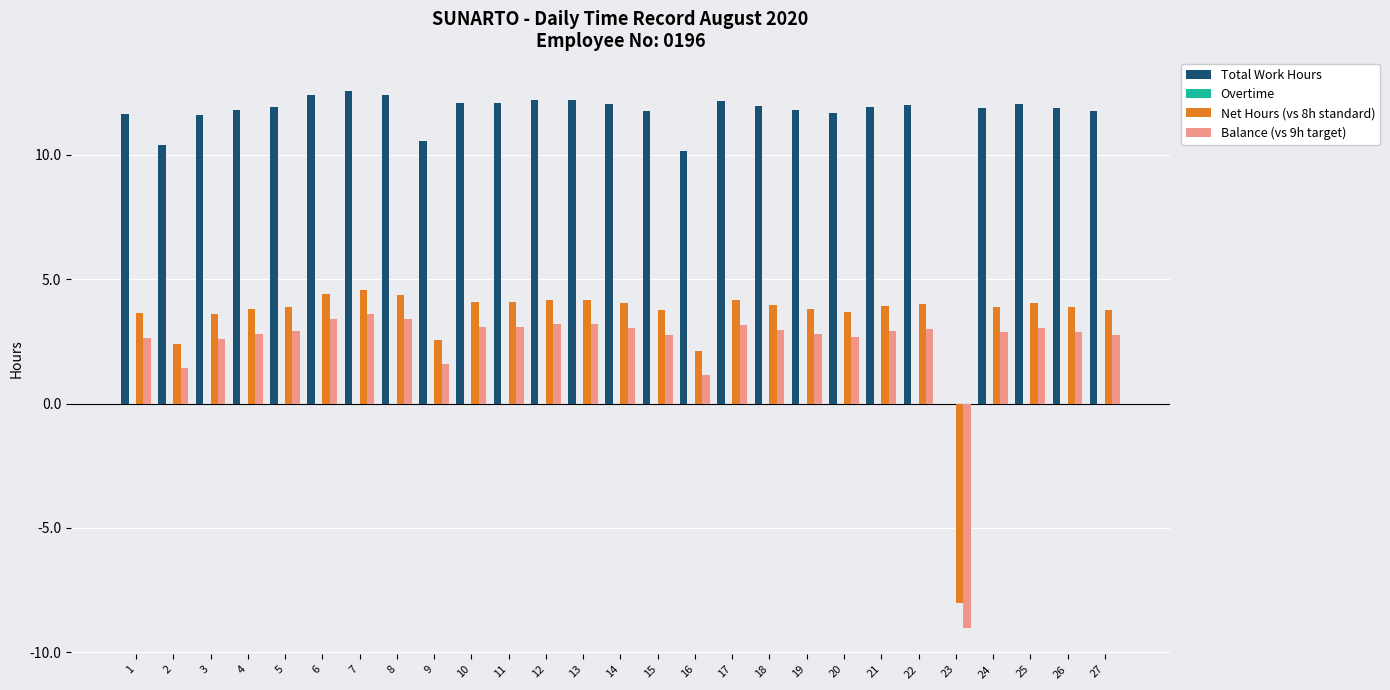

Is the value of Net Hours (vs 8h standard) at 20 greater than the value of Balance (vs 9h target) at 2?

Yes